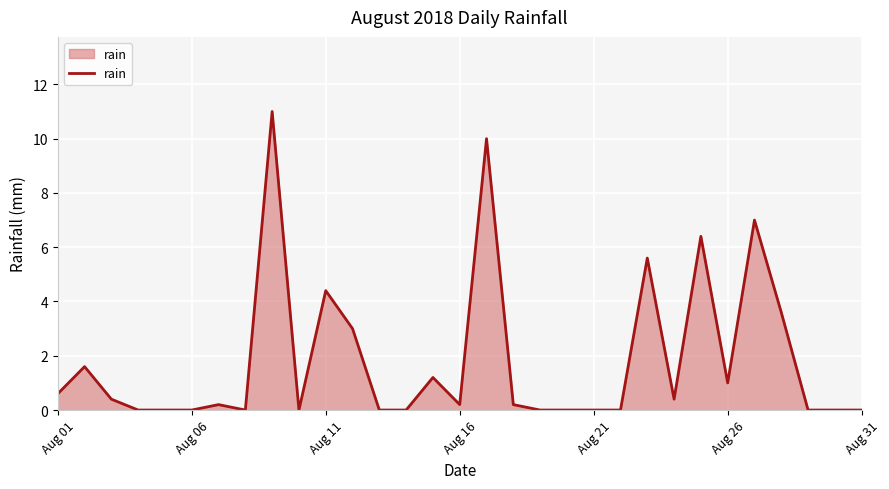

True or false: there are more than 2 points higher than both neighbors.

True